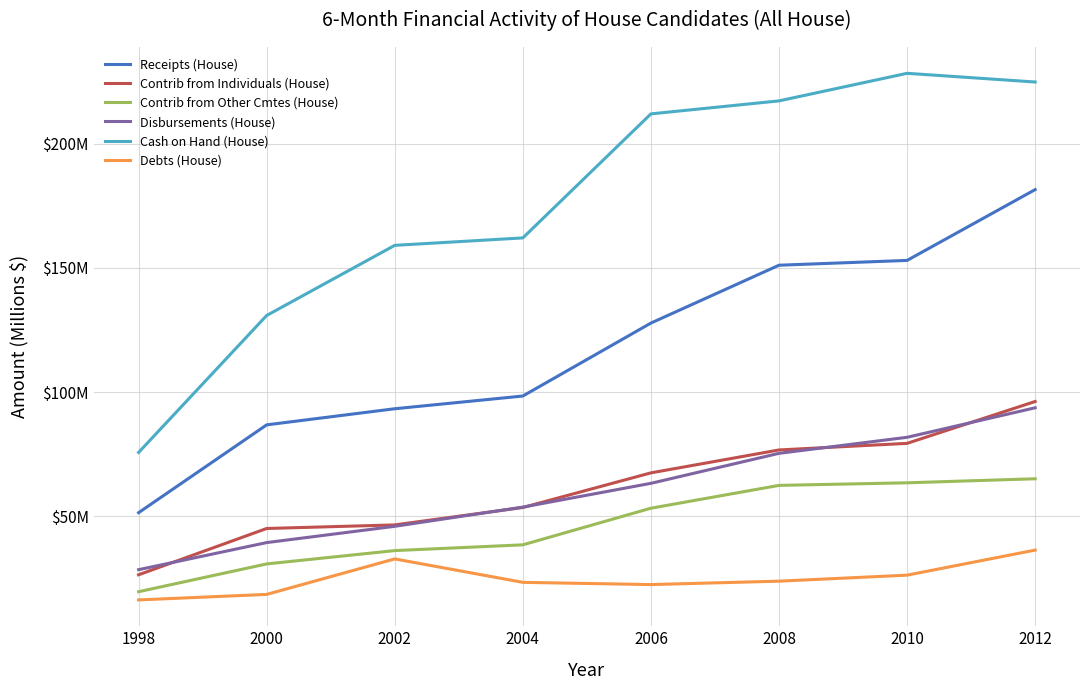

Between 2004 and 2012, which series saw the biggest shift?

Receipts (House)